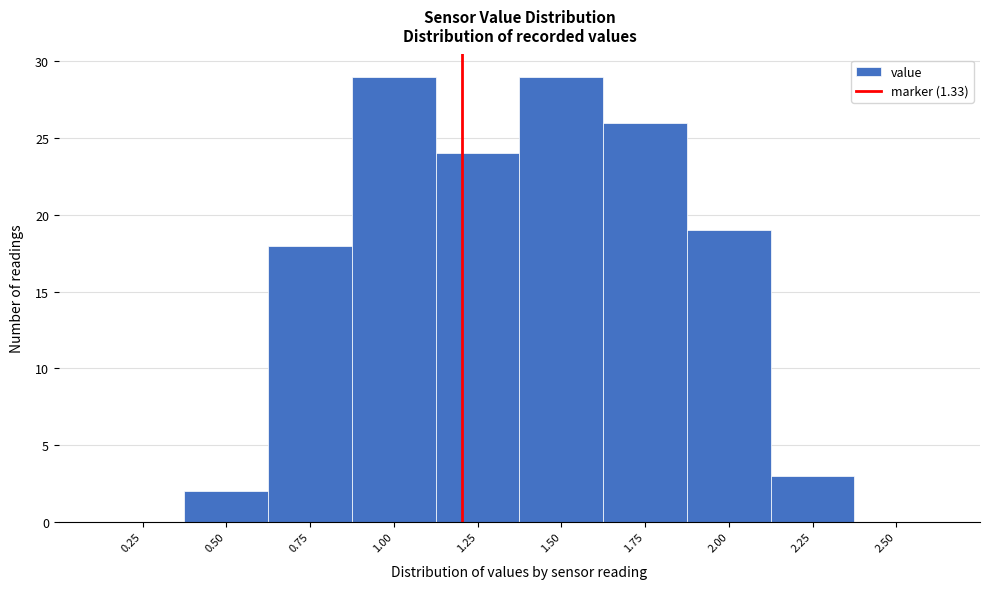

Reading left to right, list all the values displayed in this chart.

0.25=0	0.50=2	0.75=18	1.00=29	1.25=24	1.50=29	1.75=26	2.00=19	2.25=3	2.50=0